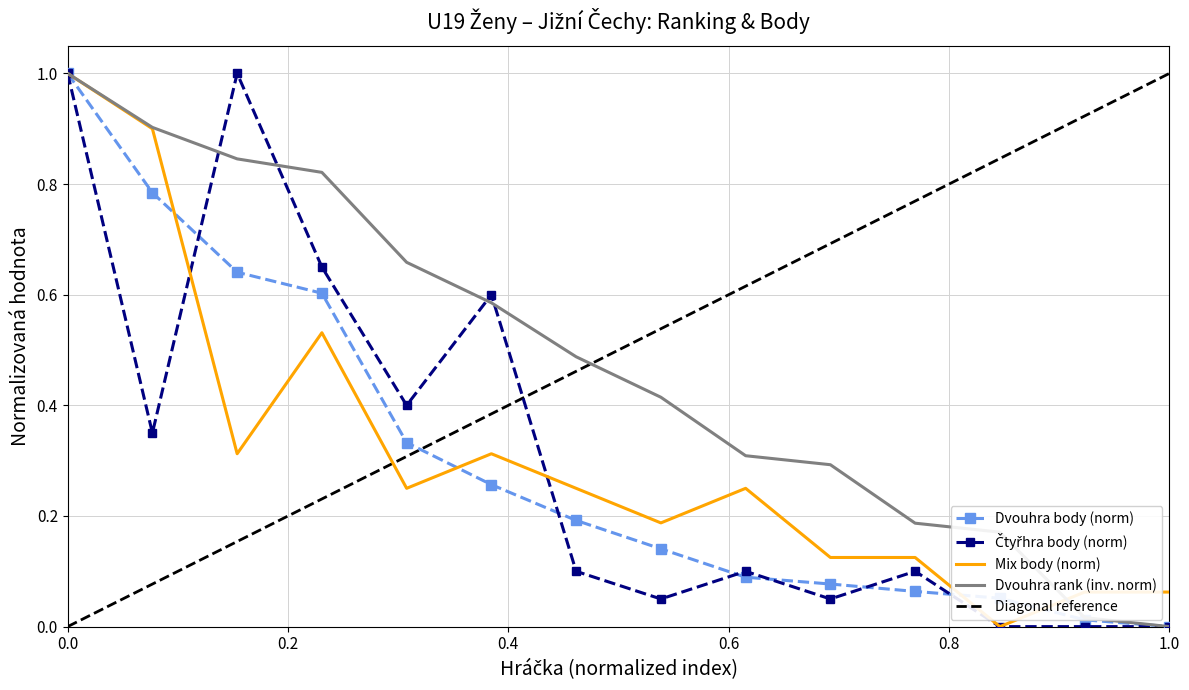

List the series in order of their peak value, highest first.

Dvouhra rank, Dvouhra body, Čtyřhra body, Mix body